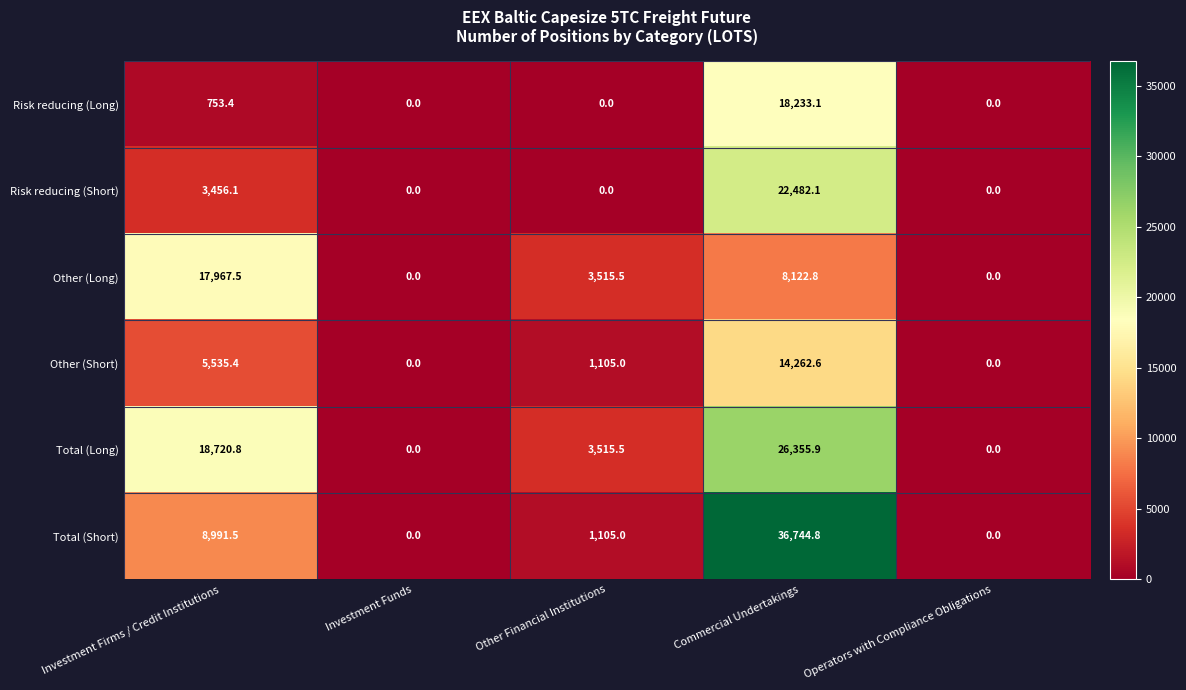

At which category is the sum across all series the highest?

Commercial Undertakings